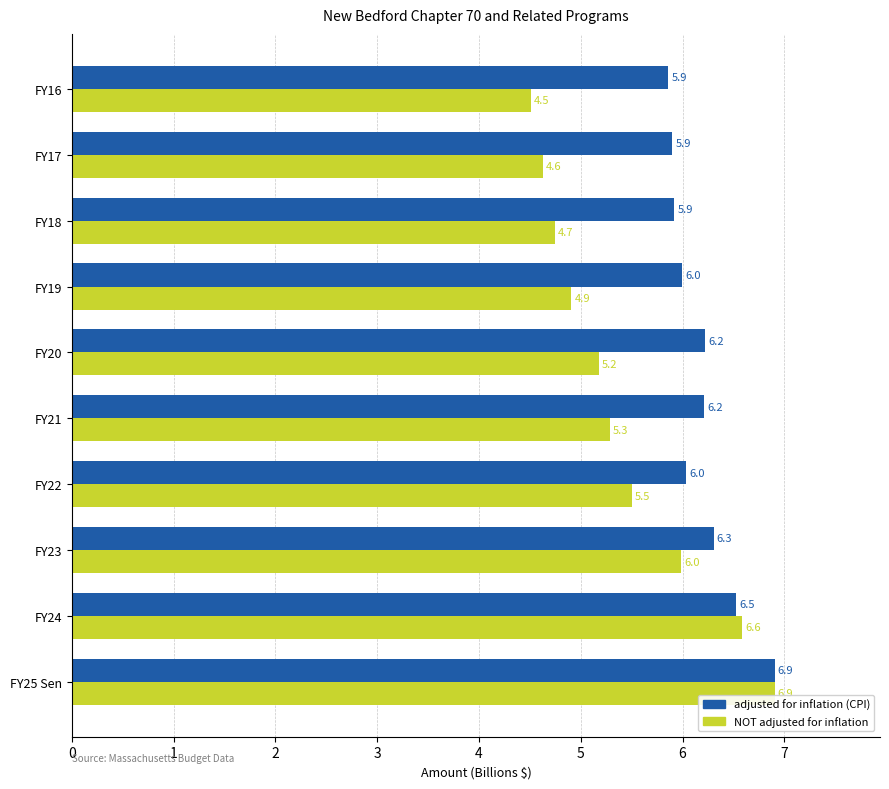

What is the lowest value of the NOT adjusted for inflation series?

4.5